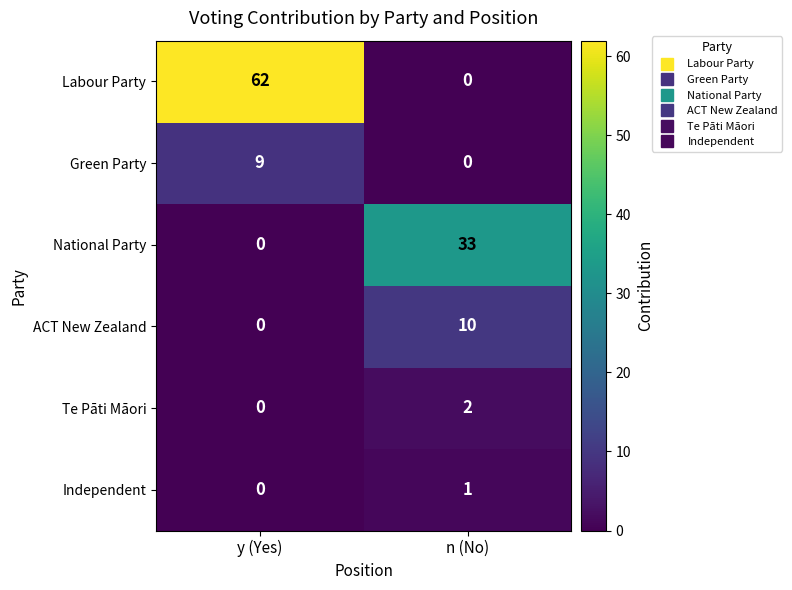

Which series changed the most between y (Yes) and n (No)?

Labour Party